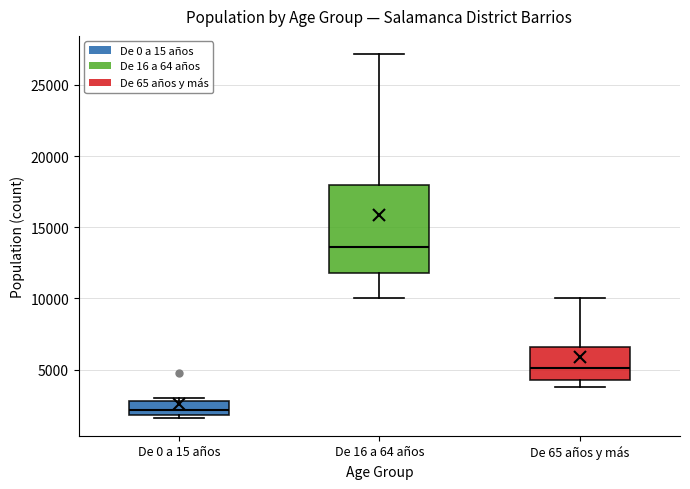

Which box's median line is the lowest?

De 0 a 15 años